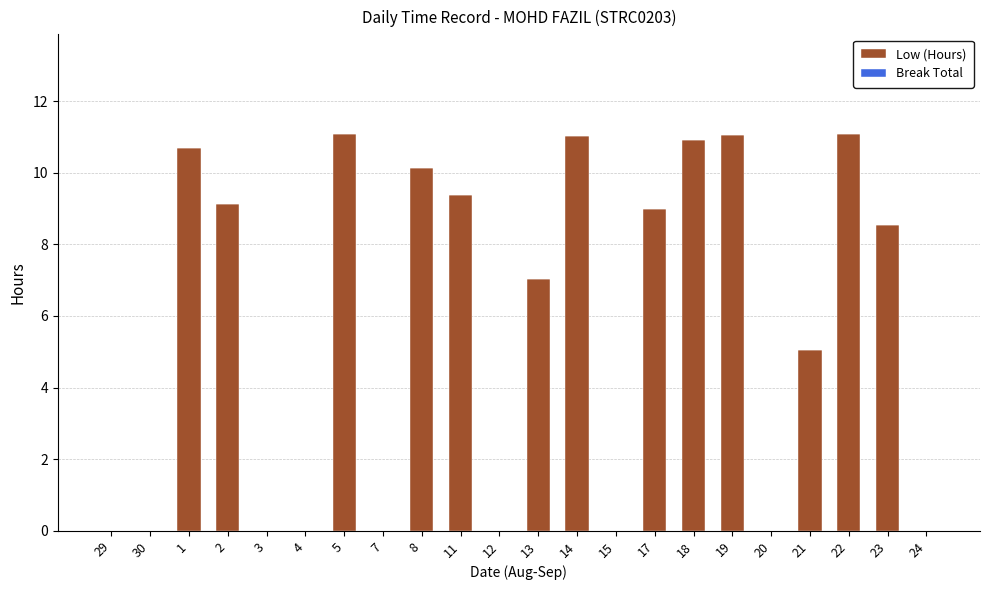

What is the change in value from 2 to 3?

-9.1